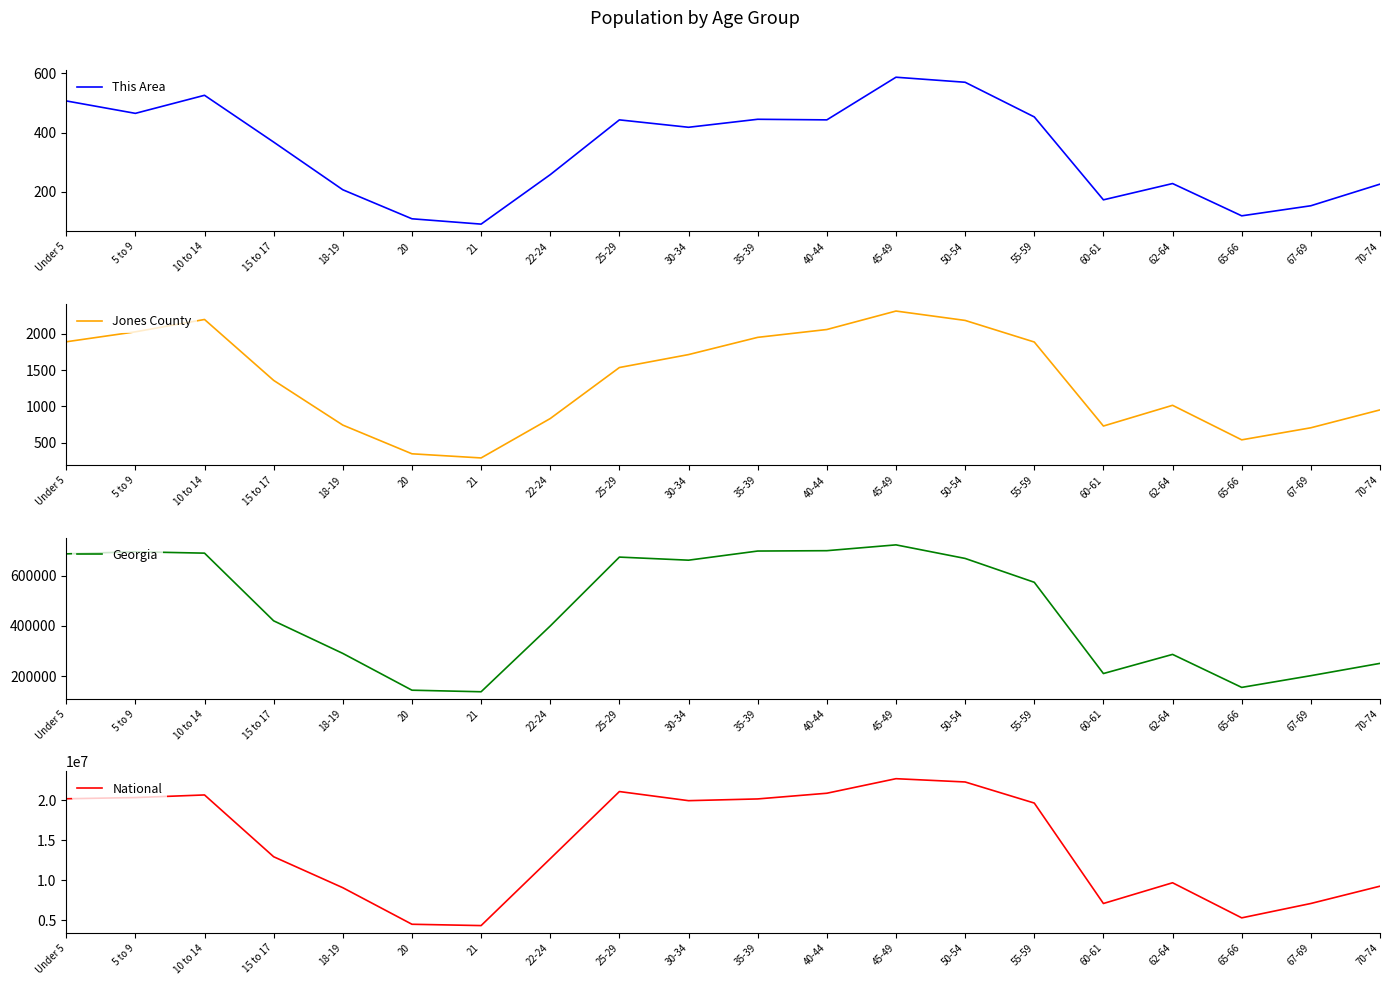

Rank the series at 5 to 9 from highest to lowest value.

National, Georgia, Jones County, This Area